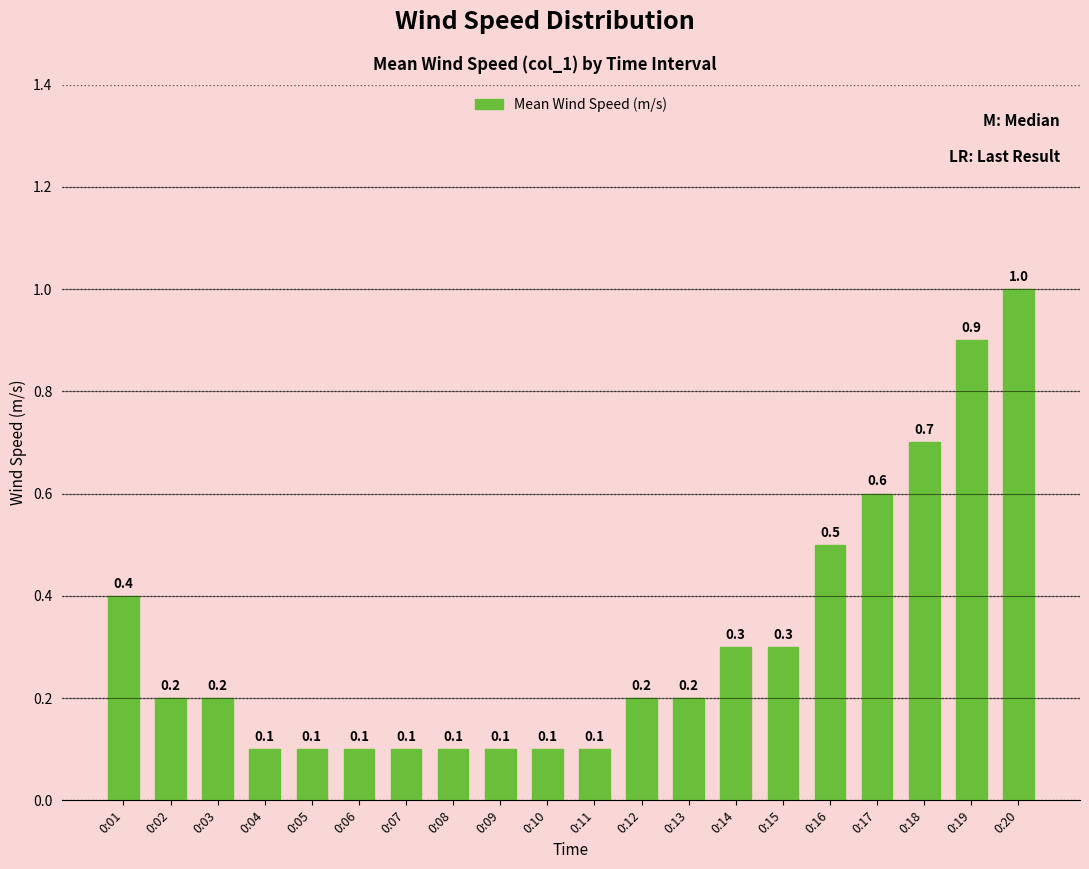

At which category does the chart reach its peak across all series?

0:20